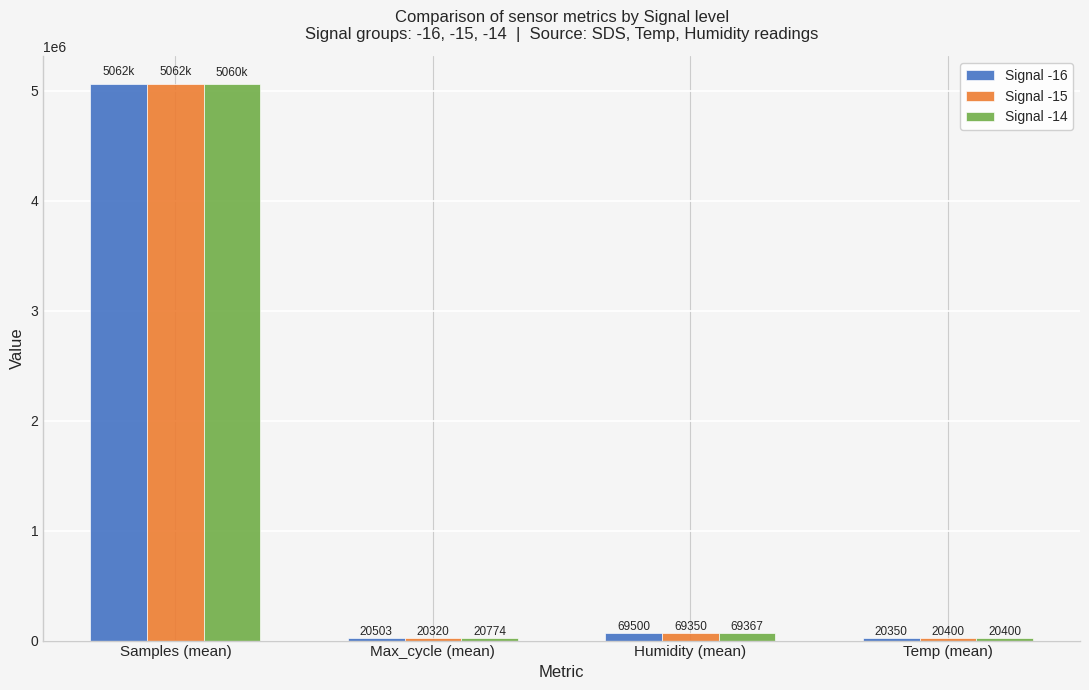

List the labels in order of Signal -15 value, largest first.

Samples (mean), Humidity (mean), Temp (mean), Max_cycle (mean)